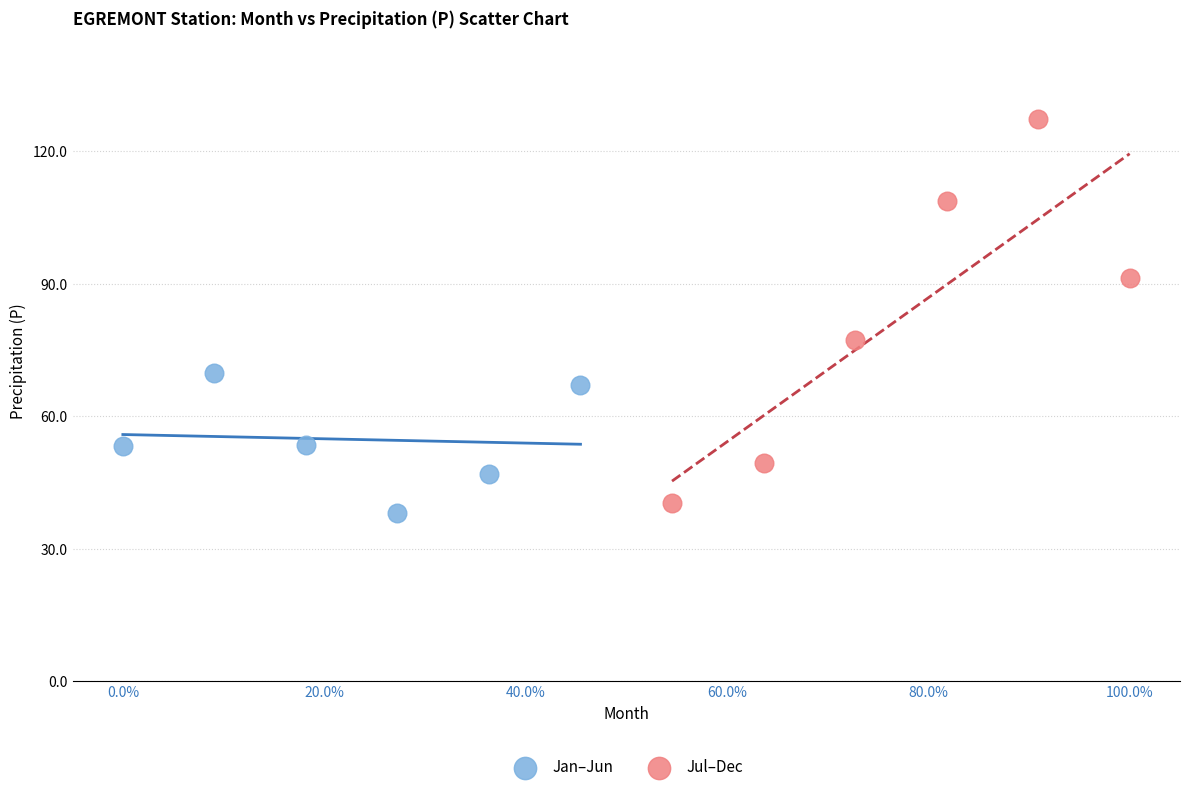

Which series has the largest Y range (max minus min)?

Jul–Dec